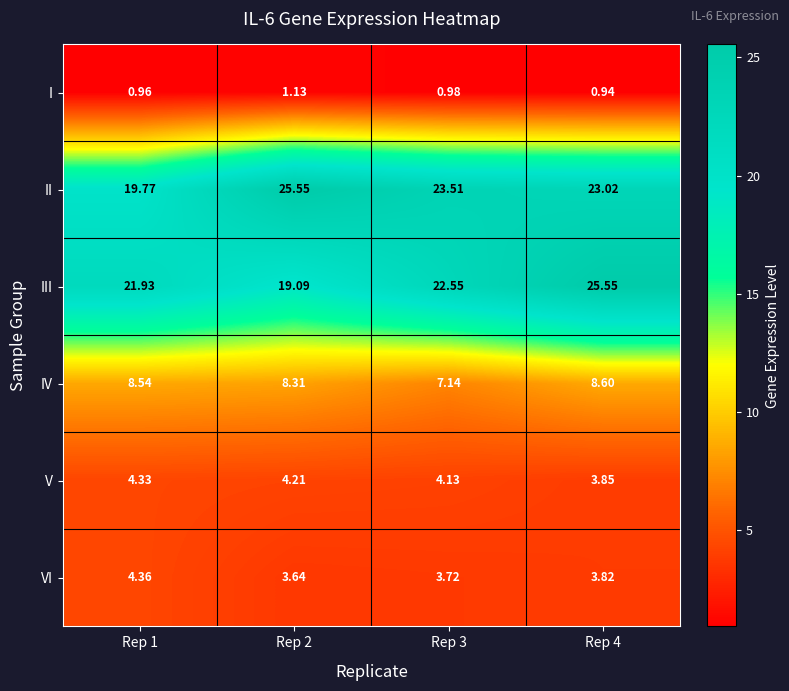

At Rep 2, list the series in order from smallest to largest.

I, VI, V, IV, III, II